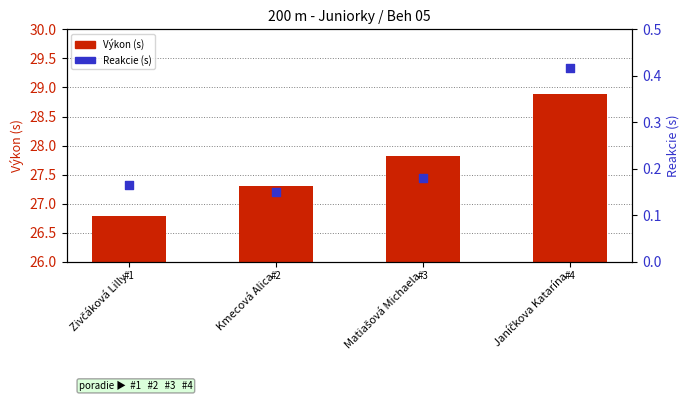

Which series has the largest total across all categories?

Výkon (s)